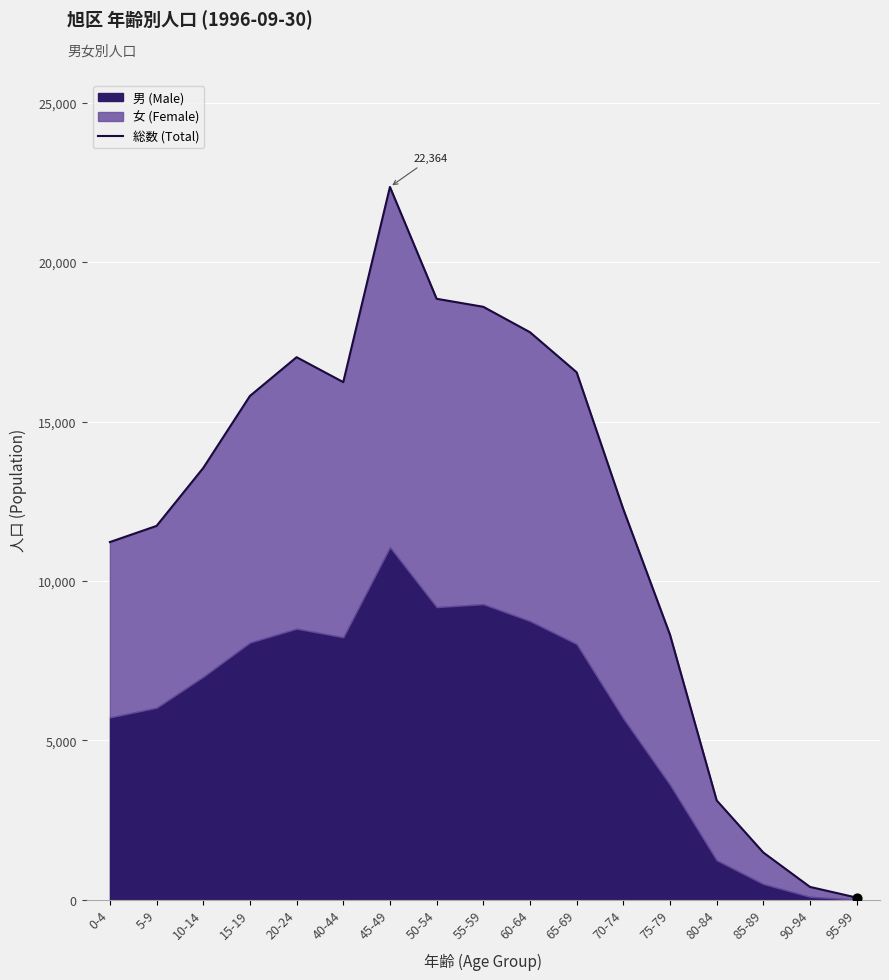

What is the change in value from 60-64 to 80-84?

-14686